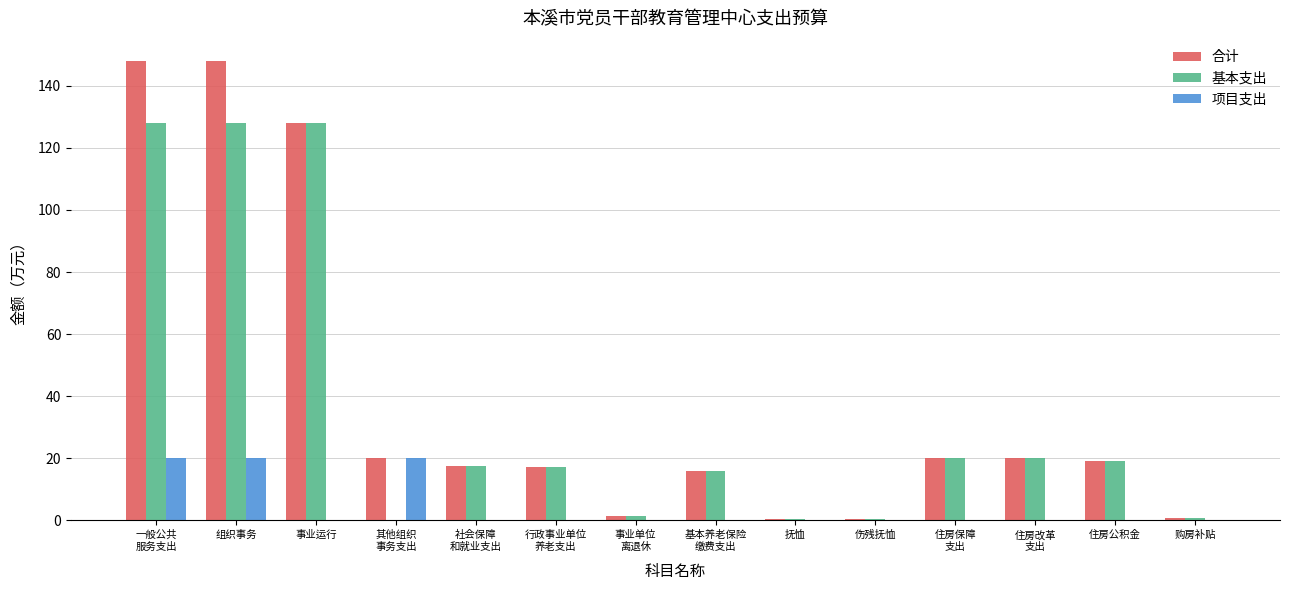

What is the highest value of the 项目支出 series?

19.9